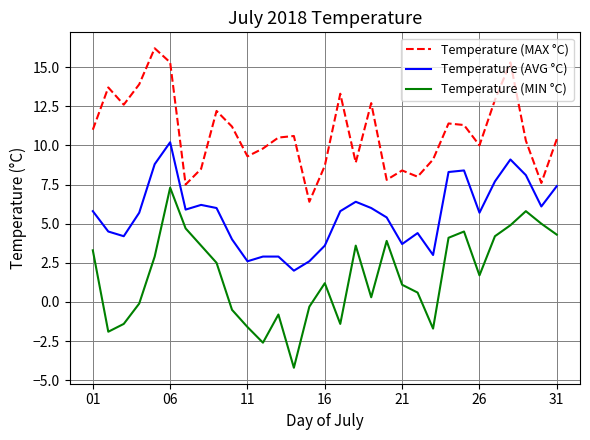

What is the greatest value displayed?

16.2